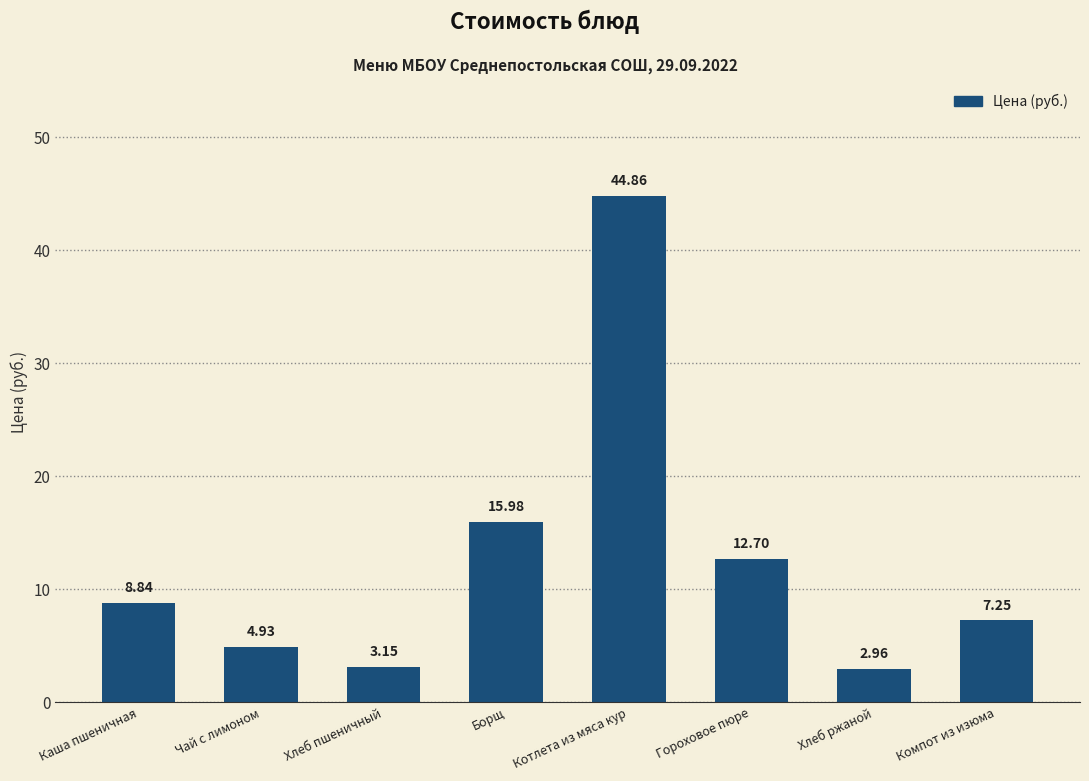

Between Хлеб ржаной and Хлеб пшеничный, which is larger?

Хлеб пшеничный